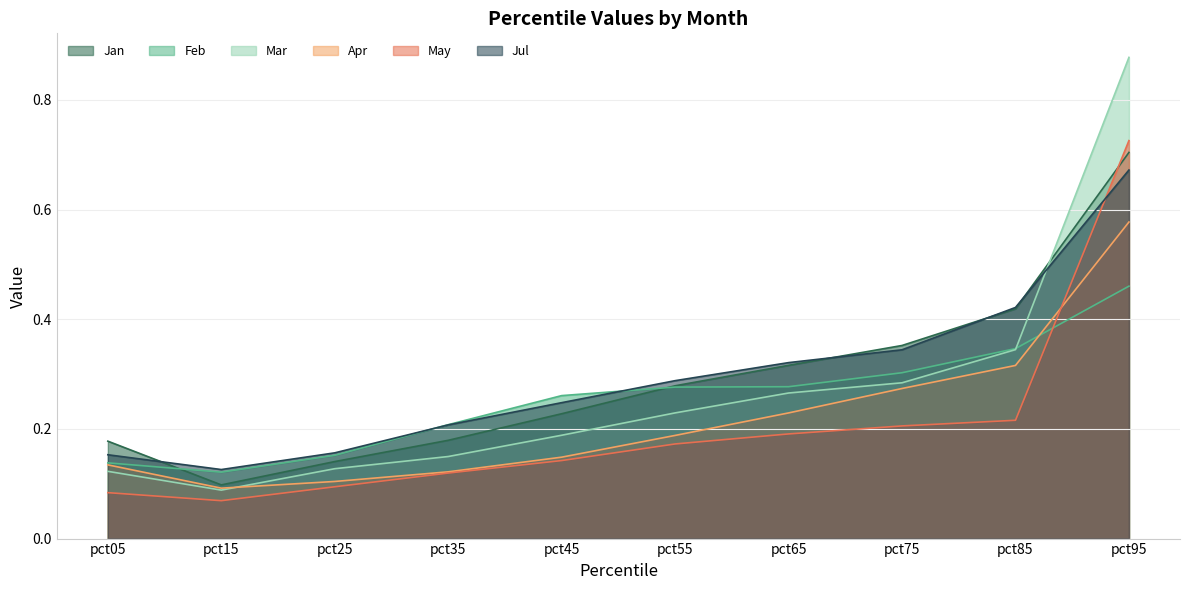

Rank the categories by May value from lowest to highest.

pct15, pct05, pct25, pct35, pct45, pct55, pct65, pct75, pct85, pct95